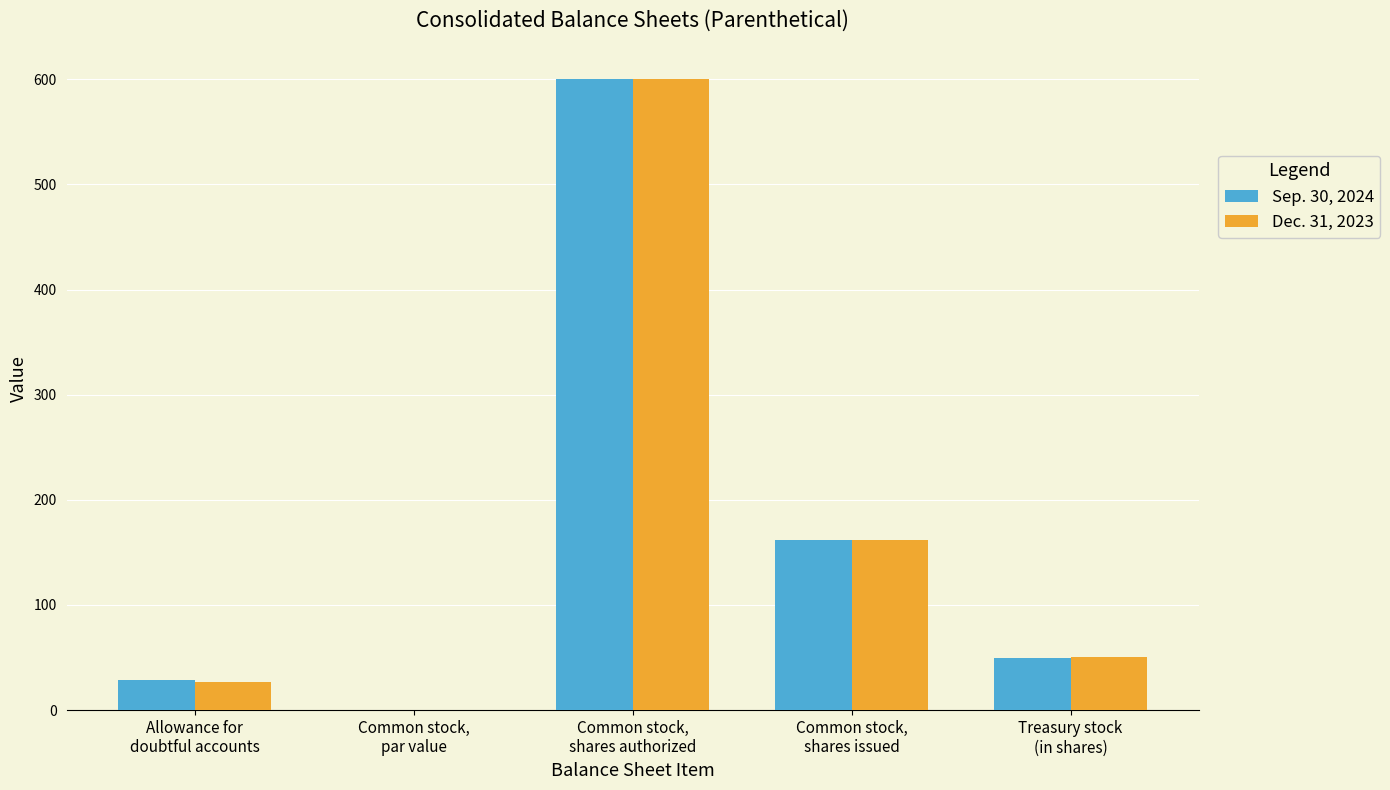

What is the highest value of the Sep. 30, 2024 series?

600.0